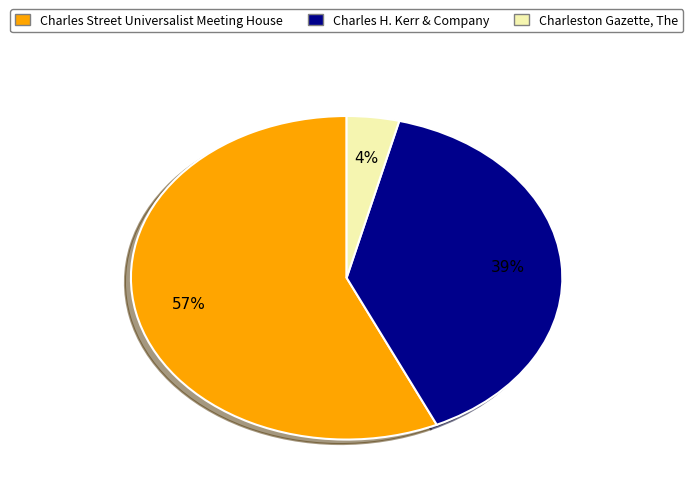

Is there a majority slice in this chart?

Yes